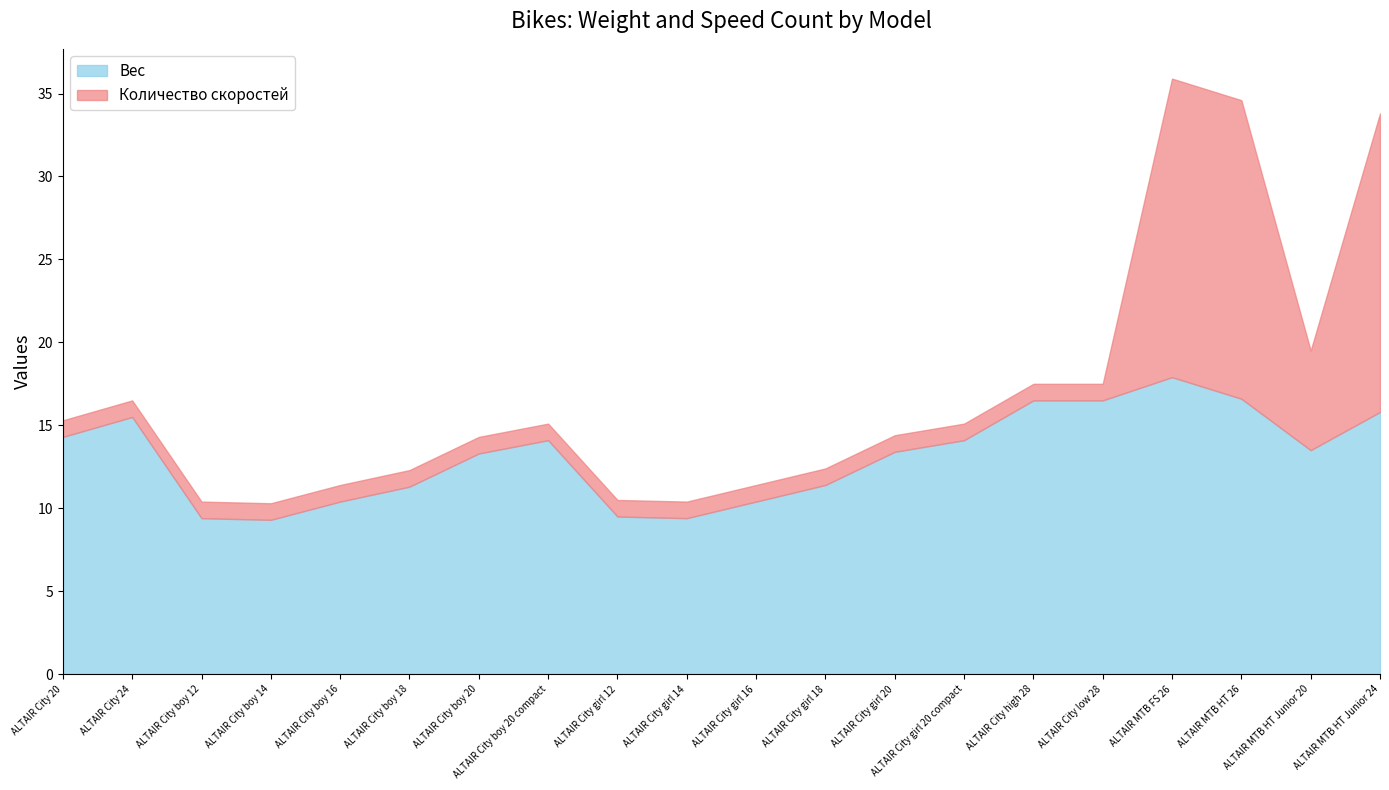

What is the highest value of the Количество скоростей series?

18.0